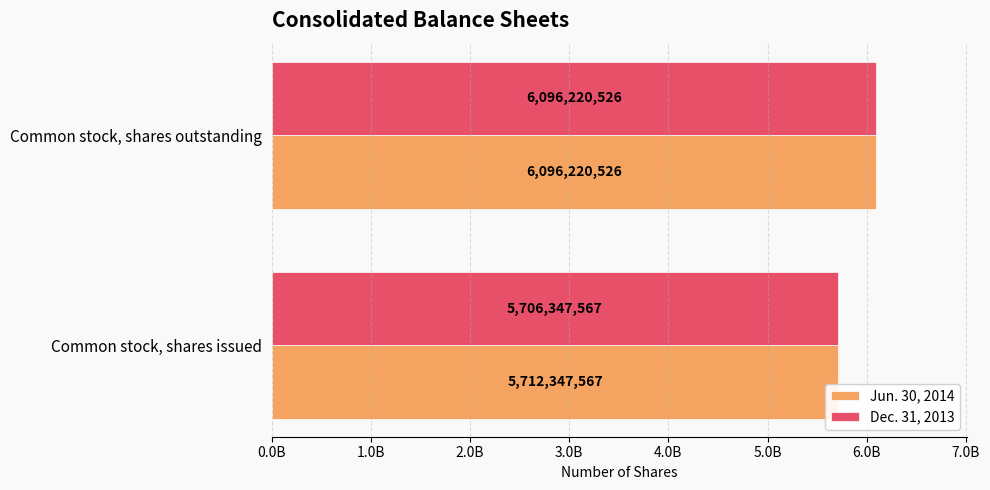

What are all the series names shown in the legend?

Jun. 30, 2014, Dec. 31, 2013